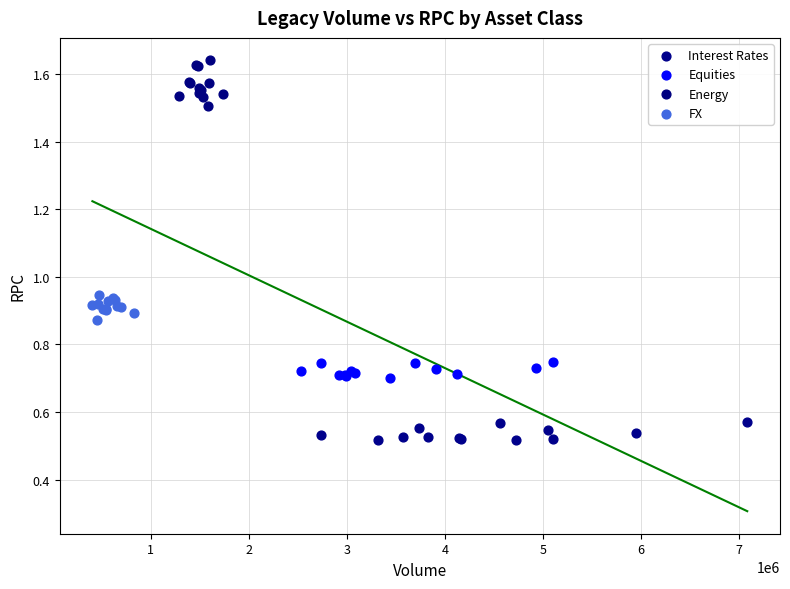

What are all the series names shown in the legend?

Interest Rates, Equities, Energy, FX